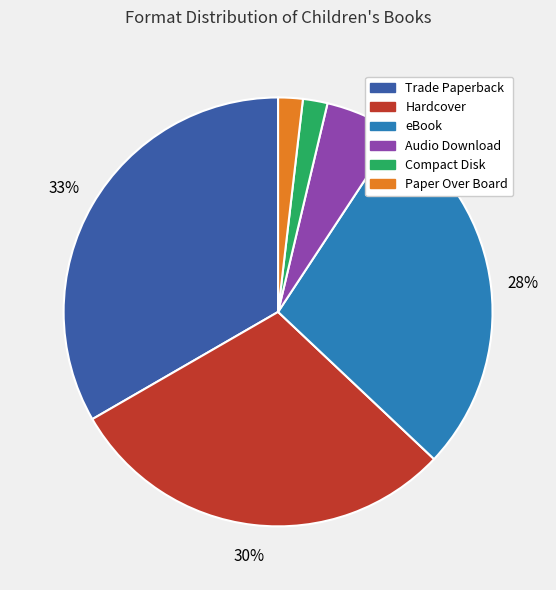

To the nearest percent, what is the average slice percentage?

17%